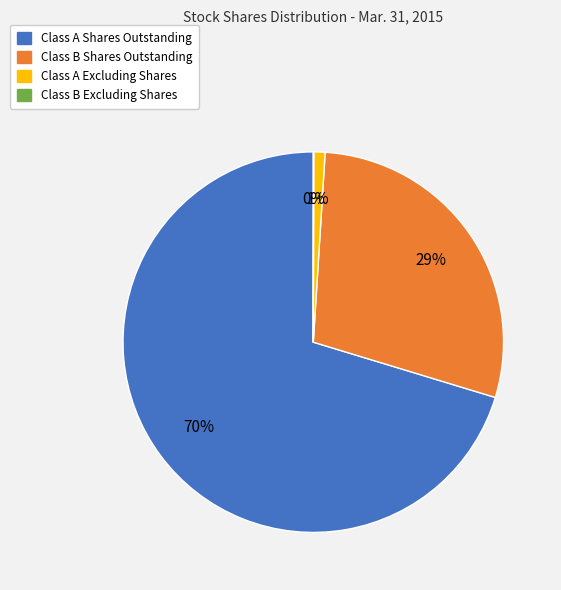

To the nearest percent, what portion does Class B Shares Outstanding represent?

29%